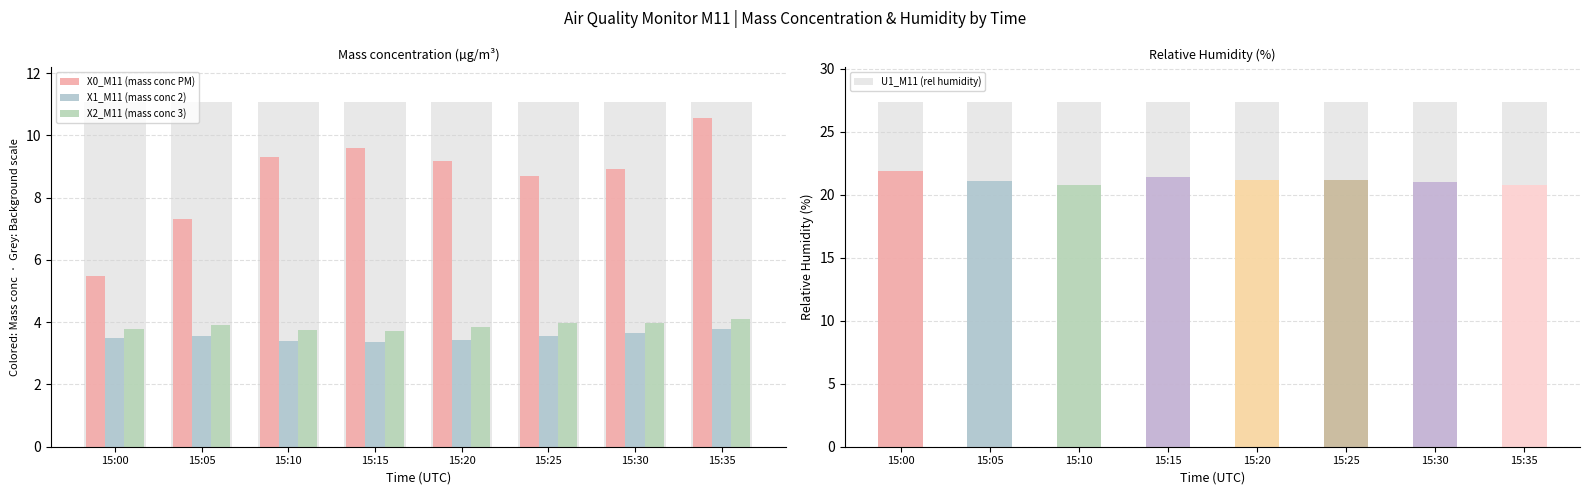

Reading left to right, extract all data points from this chart.

X0_M11 (mass conc PM): 15:00=5.5	15:05=7.3	15:10=9.3	15:15=9.6	15:20=9.2	15:25=8.7	15:30=8.9	15:35=10.6
X1_M11 (mass conc 2): 15:00=3.5	15:05=3.5	15:10=3.4	15:15=3.4	15:20=3.4	15:25=3.6	15:30=3.7	15:35=3.8
X2_M11 (mass conc 3): 15:00=3.8	15:05=3.9	15:10=3.8	15:15=3.7	15:20=3.9	15:25=4.0	15:30=4.0	15:35=4.1